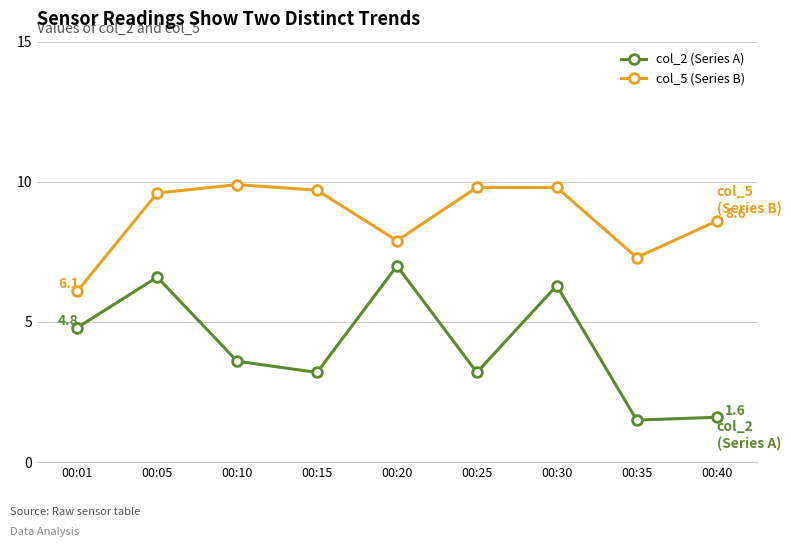

What is the maximum value shown in the chart?

9.9